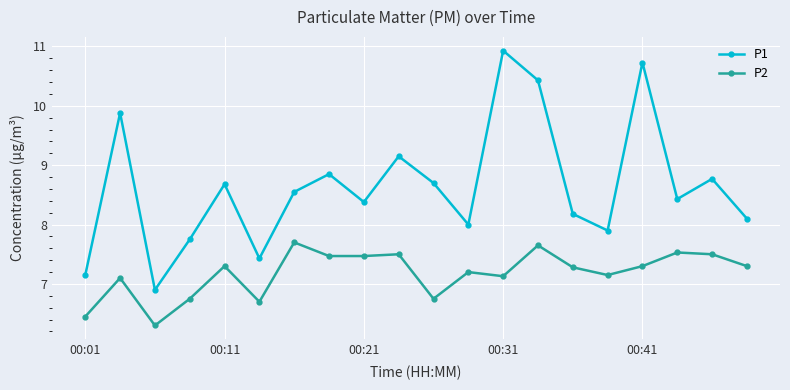

What is the difference between the maximum and minimum values in the P2 series?

1.4